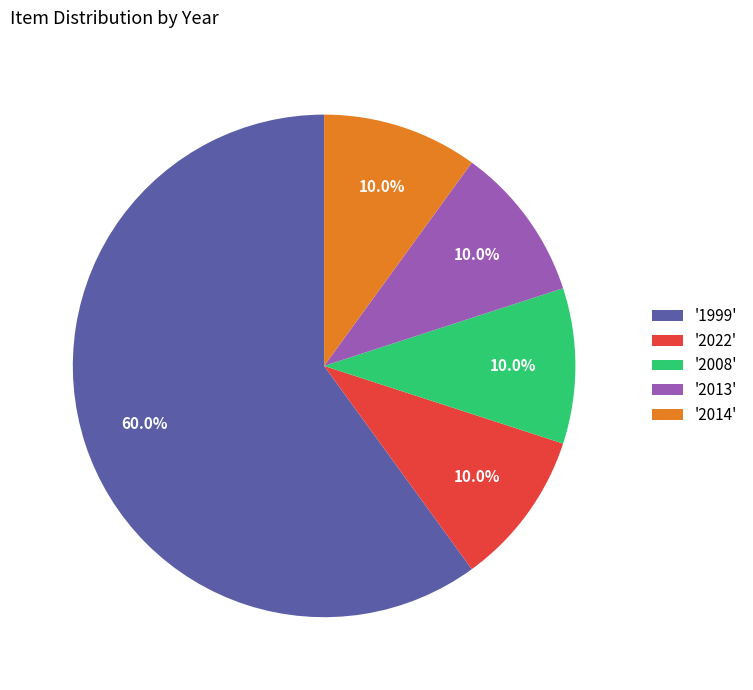

Is there any slice that represents more than half of the pie?

Yes